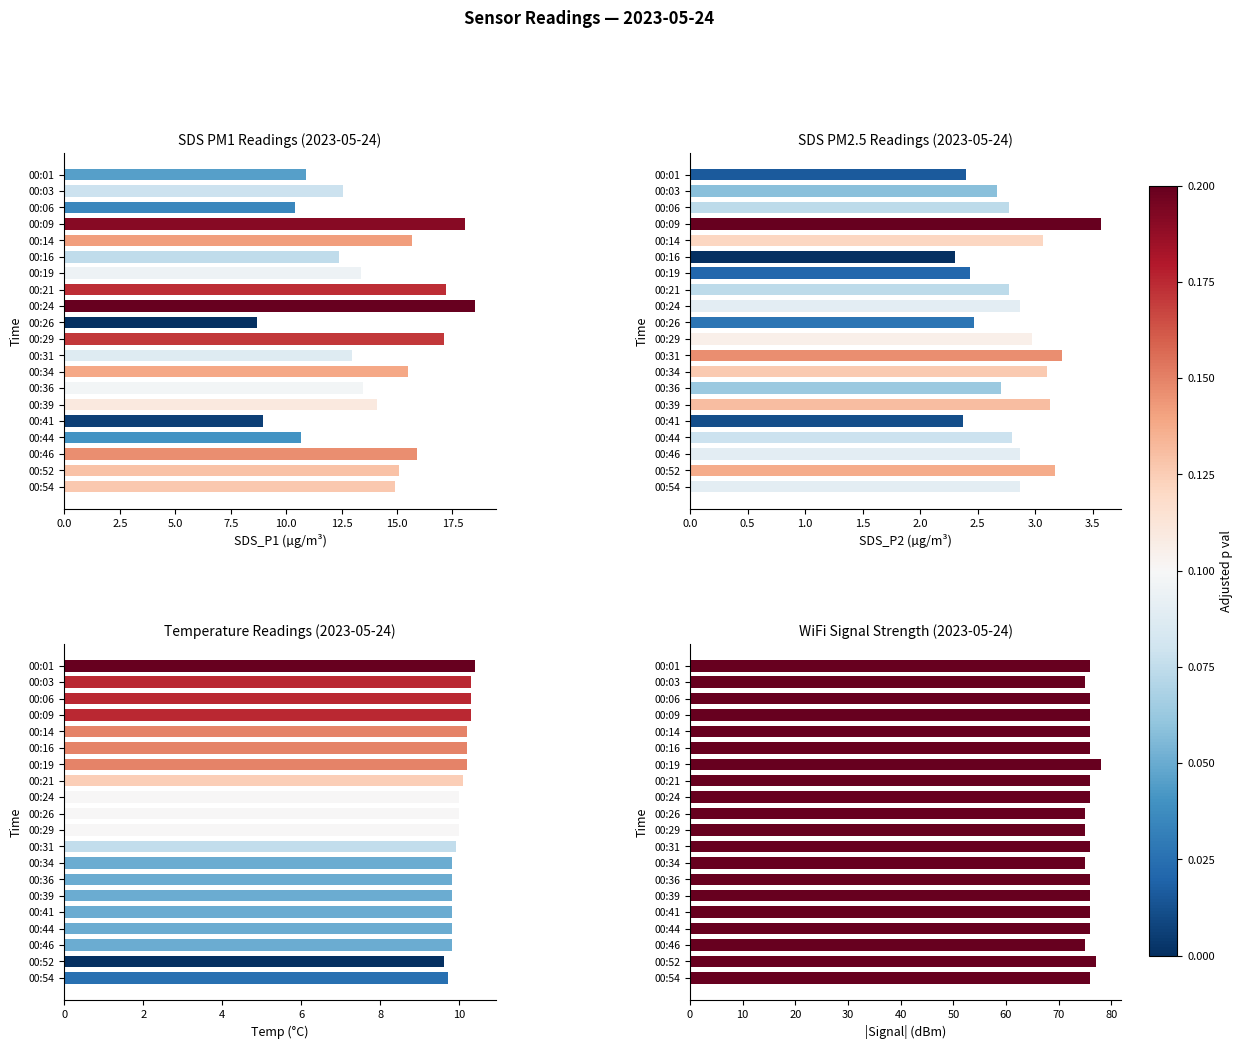

Count the values in the range 76 to 77.

14